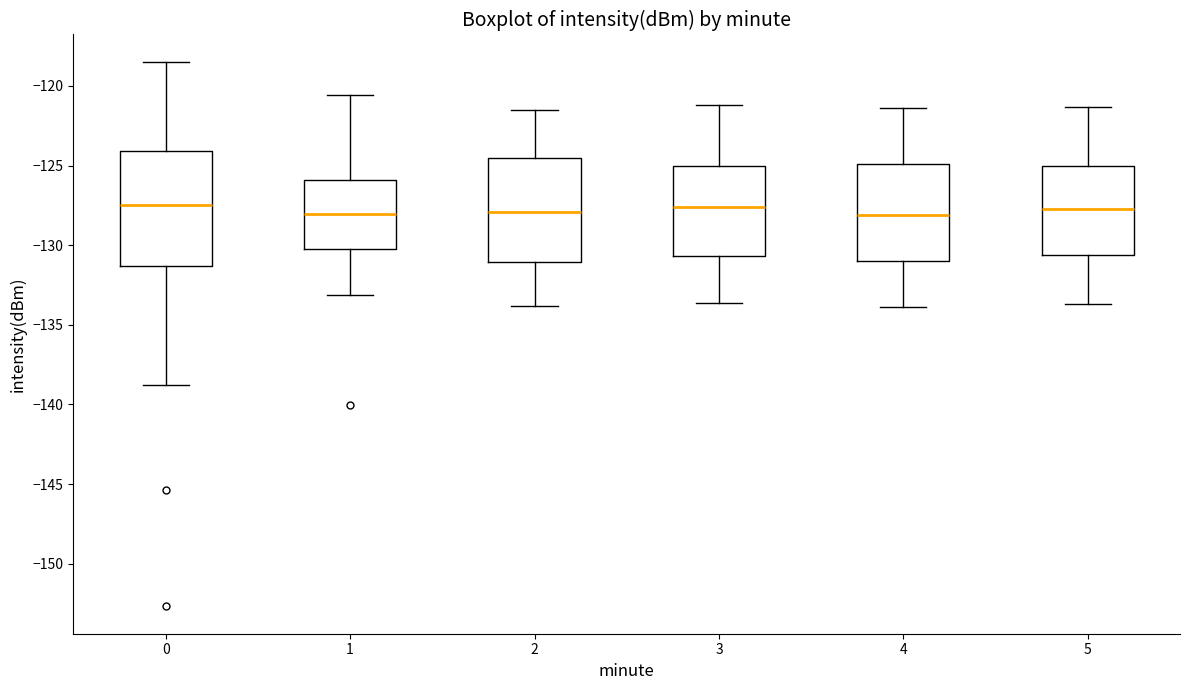

Reading left to right, read every box against the y-axis: the position of its median line, the range the box covers, and the ends of its whiskers. The values are not printed on the chart, so give them approximately, as read against the axis.

0: median -127.5, box -131.5 to -124.0, whiskers -139.0 to -118.5
1: median -128.0, box -130.0 to -126.0, whiskers -133.0 to -120.5
2: median -128.0, box -131.0 to -124.5, whiskers -134.0 to -121.5
3: median -127.5, box -130.5 to -125.0, whiskers -133.5 to -121.0
4: median -128.0, box -131.0 to -125.0, whiskers -134.0 to -121.5
5: median -127.5, box -130.5 to -125.0, whiskers -133.5 to -121.5